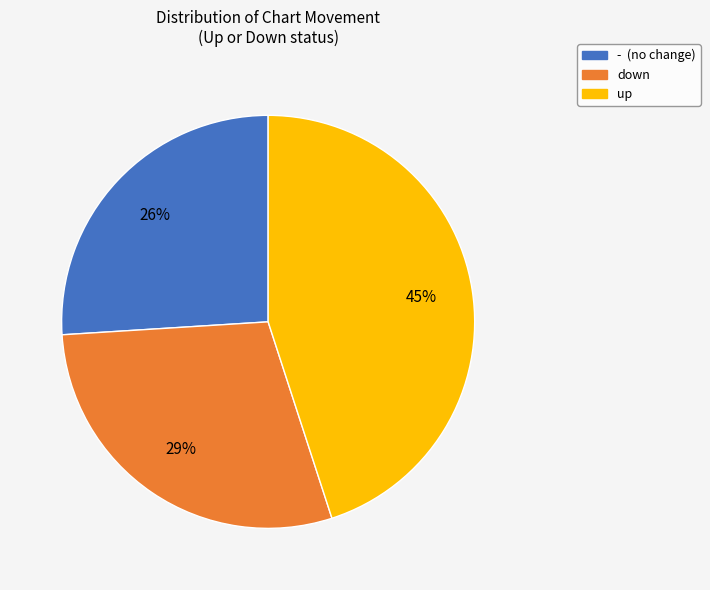

Which slice is the smallest?

-